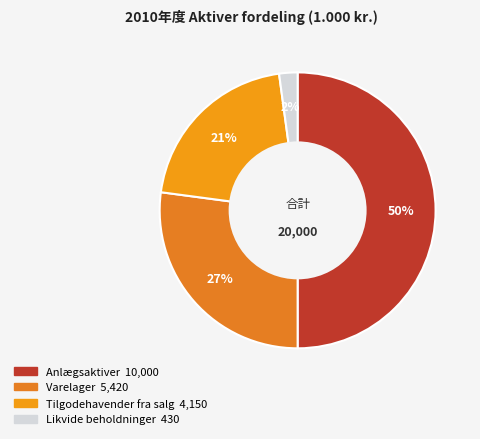

Rank the categories by value from highest to lowest.

Anlægsaktiver, Varelager, Tilgodehavender fra salg, Likvide beholdninger